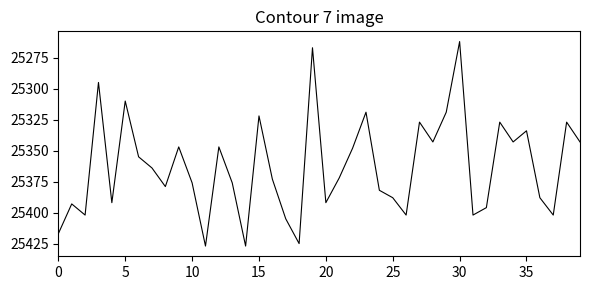

What is the difference between the maximum and minimum values?

165